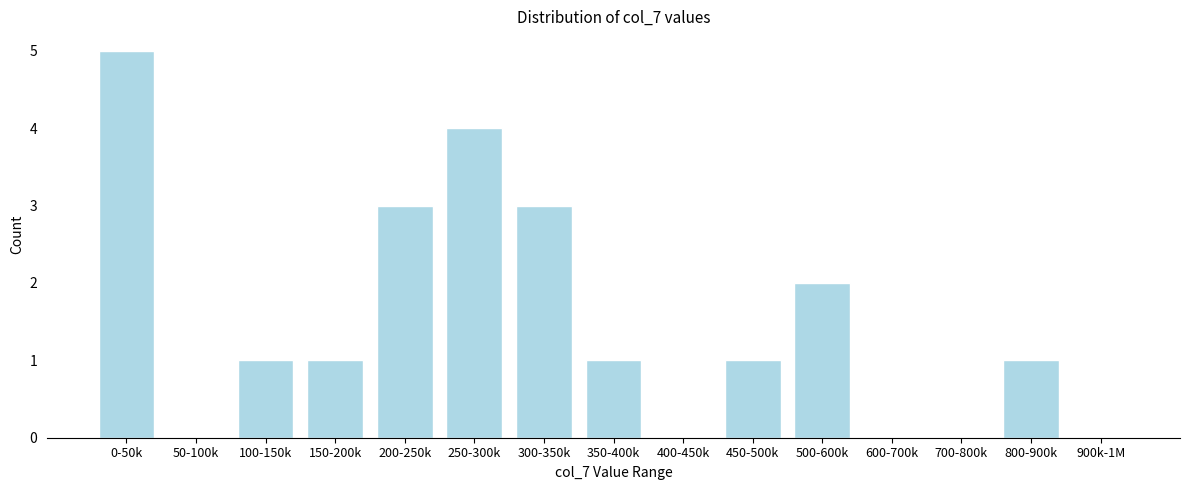

Reading right to left, what are all the values shown in this chart?

900k-1M=0	800-900k=1	700-800k=0	600-700k=0	500-600k=2	450-500k=1	400-450k=0	350-400k=1	300-350k=3	250-300k=4	200-250k=3	150-200k=1	100-150k=1	50-100k=0	0-50k=5